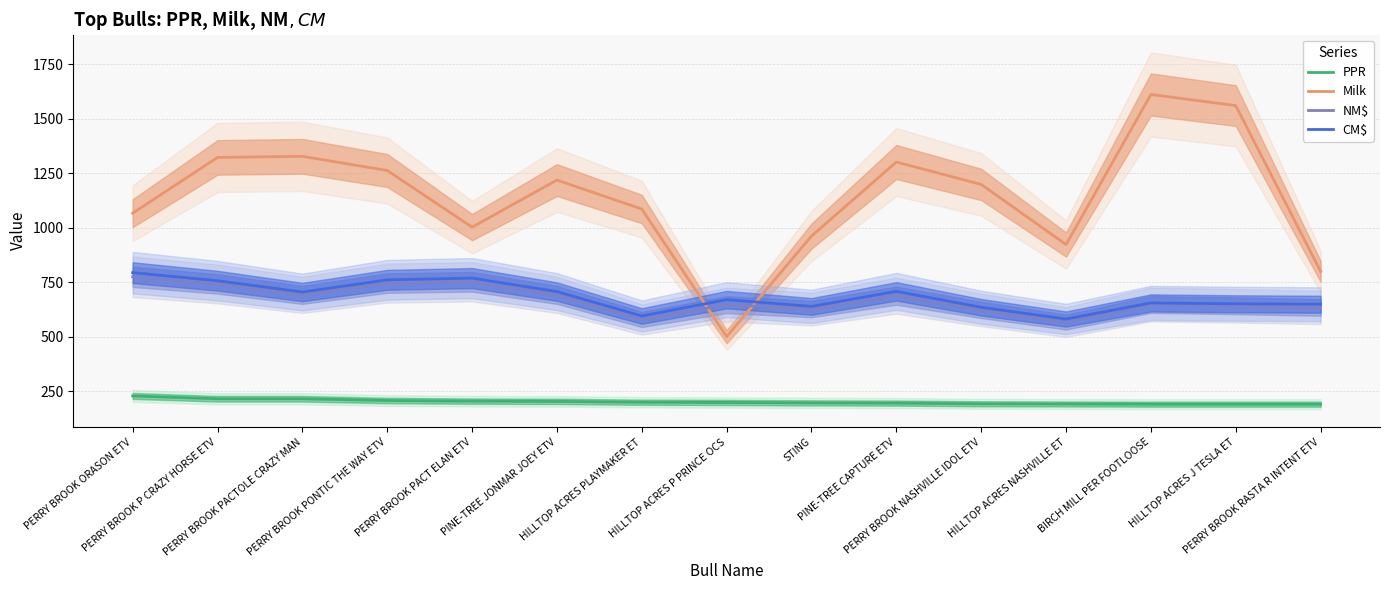

What is the lowest value of the Milk series?

500